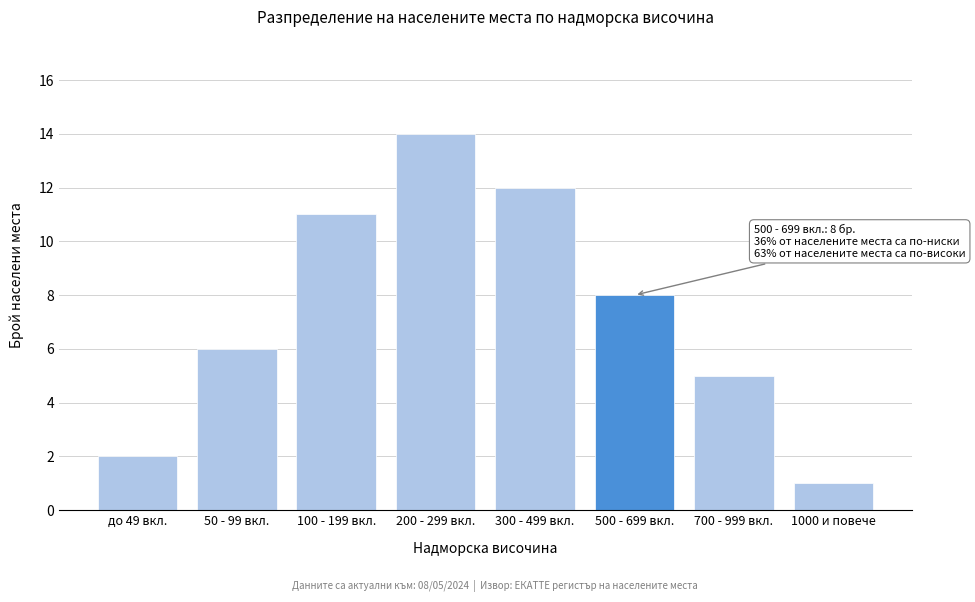

Reading left to right, what are all the values shown in this chart?

2	6	11	14	12	8	5	1